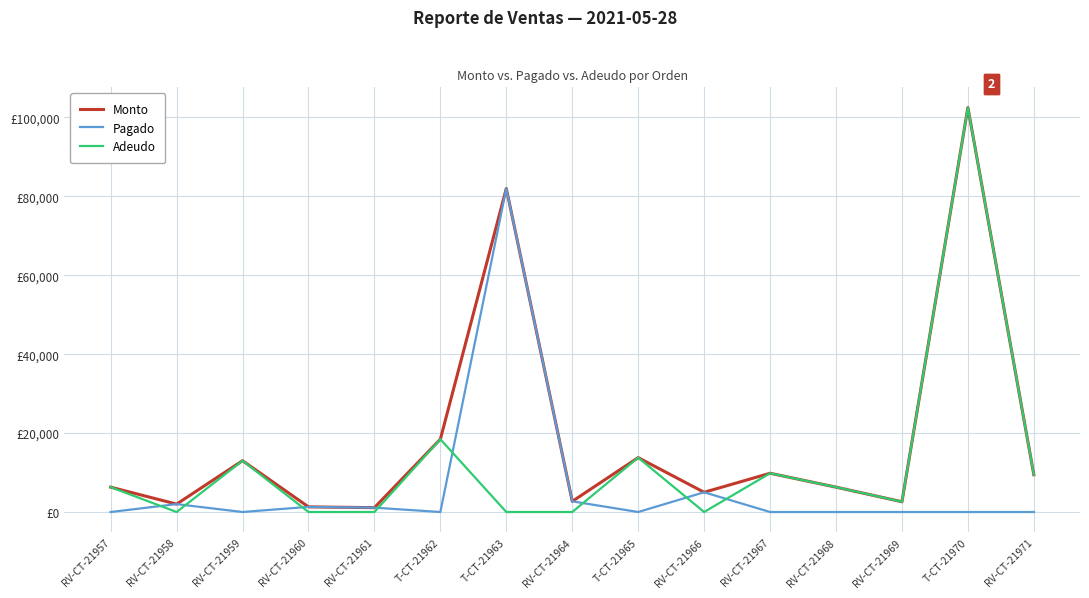

Does the chart display data point markers on the line(s)?

No